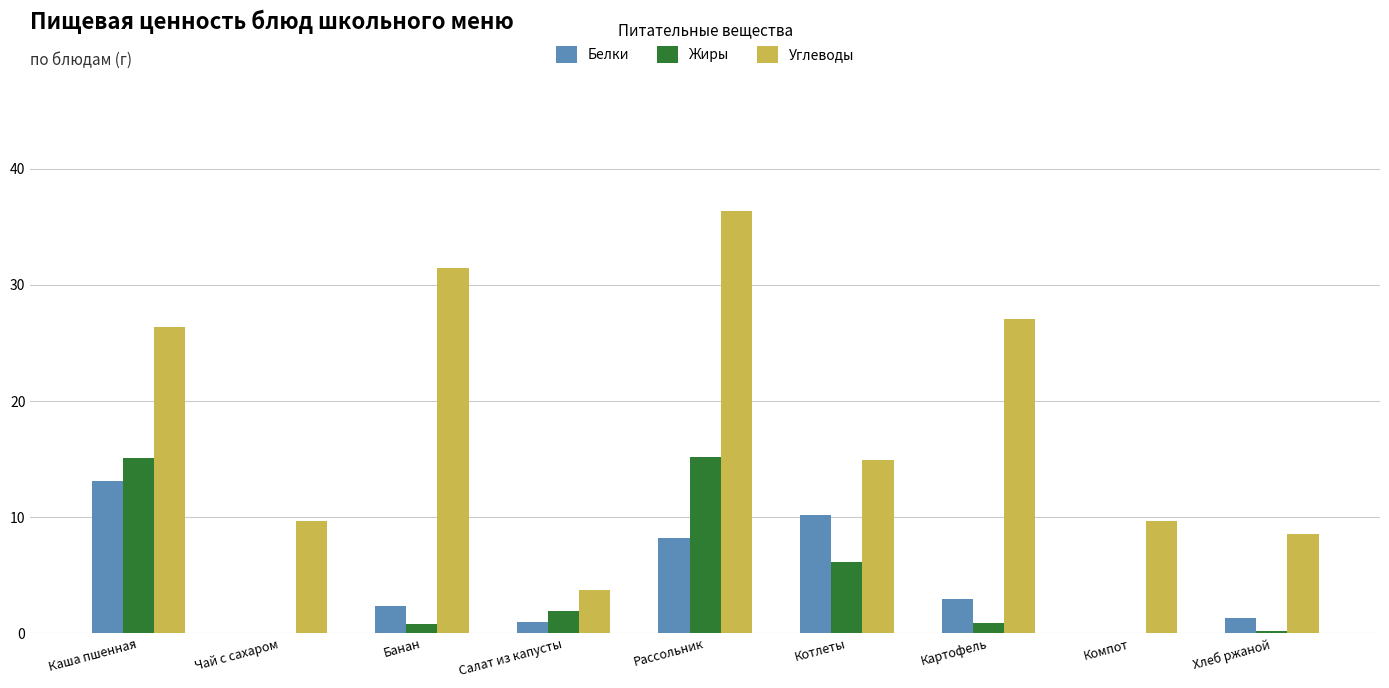

The Белки series shows 1.3 at Хлеб ржаной. True or false?

True